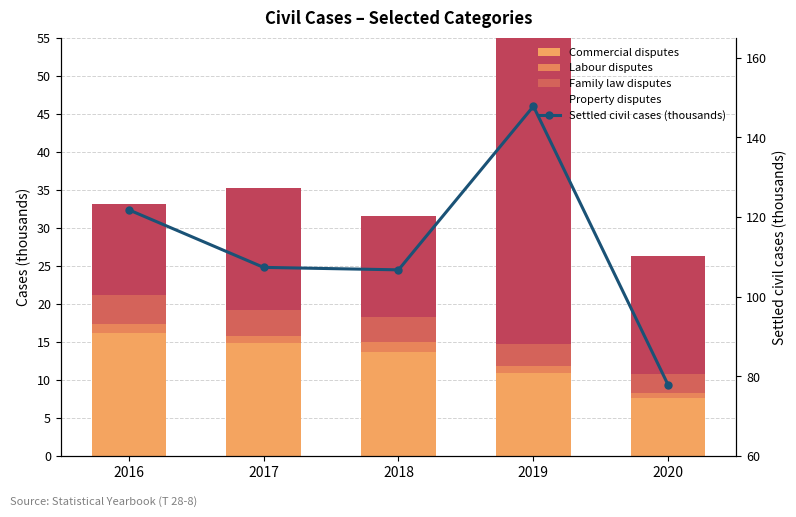

Where does the Settled civil cases (thousands) series first go above 107?

2016